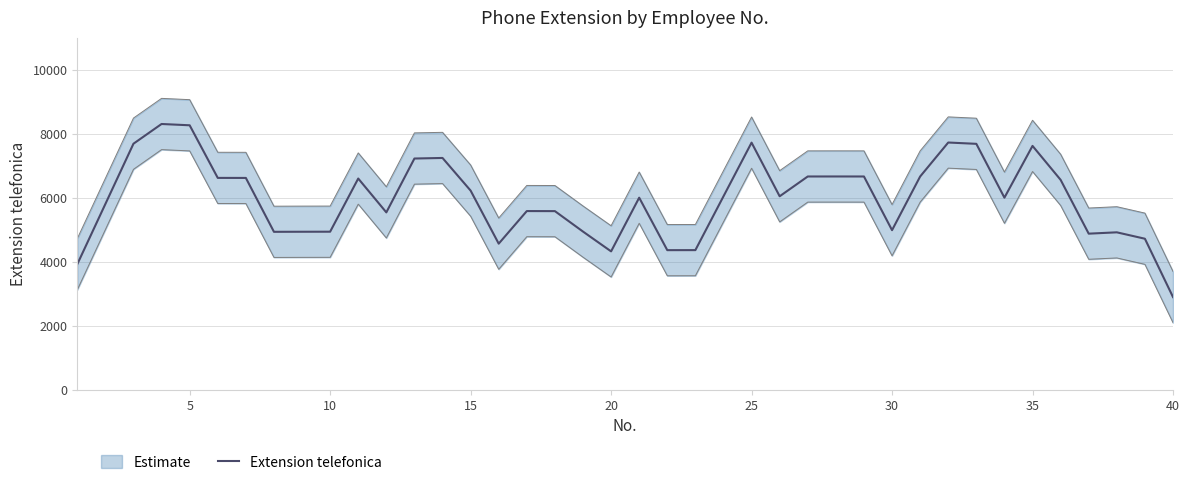

What is the highest value of the Extension telefonica series?

8308.6